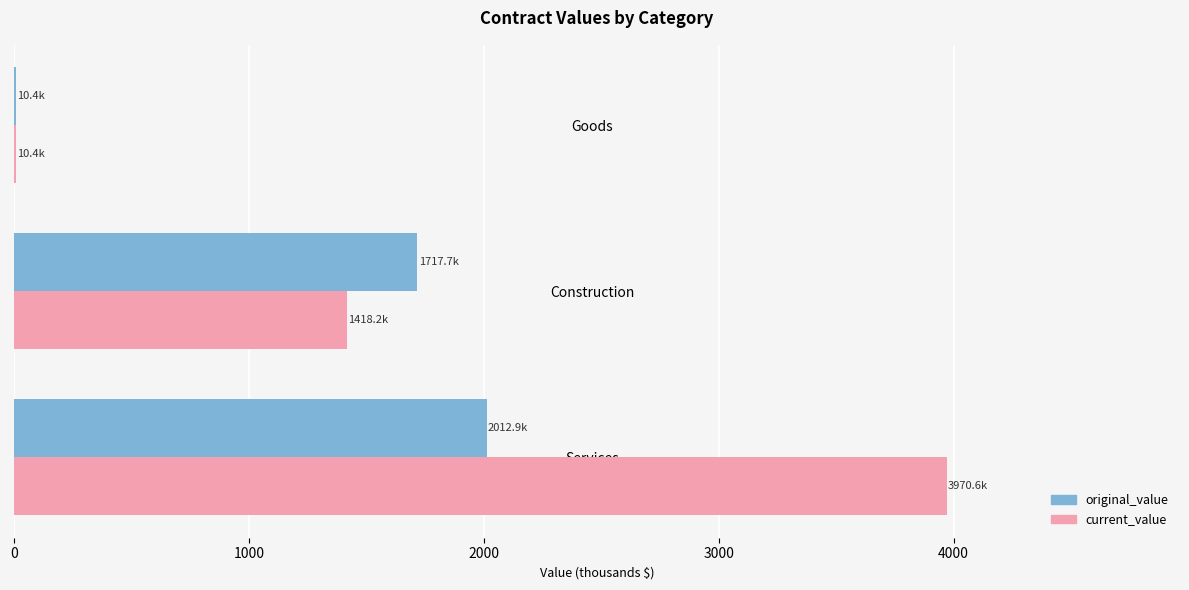

Which series changed the most between Services and Construction?

current_value